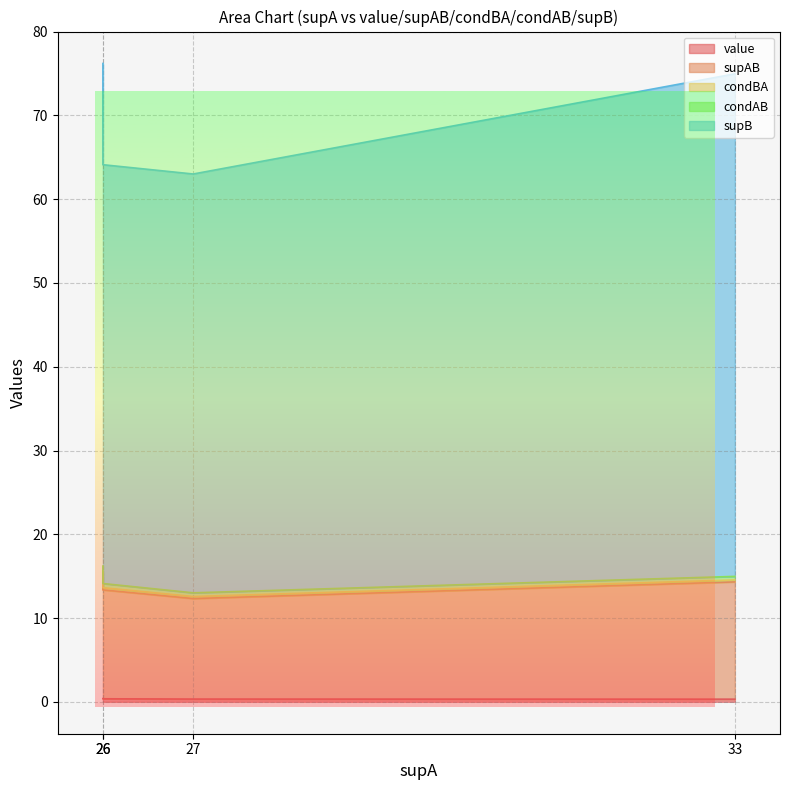

Is it true that supB equals 63.0 at 27?

True